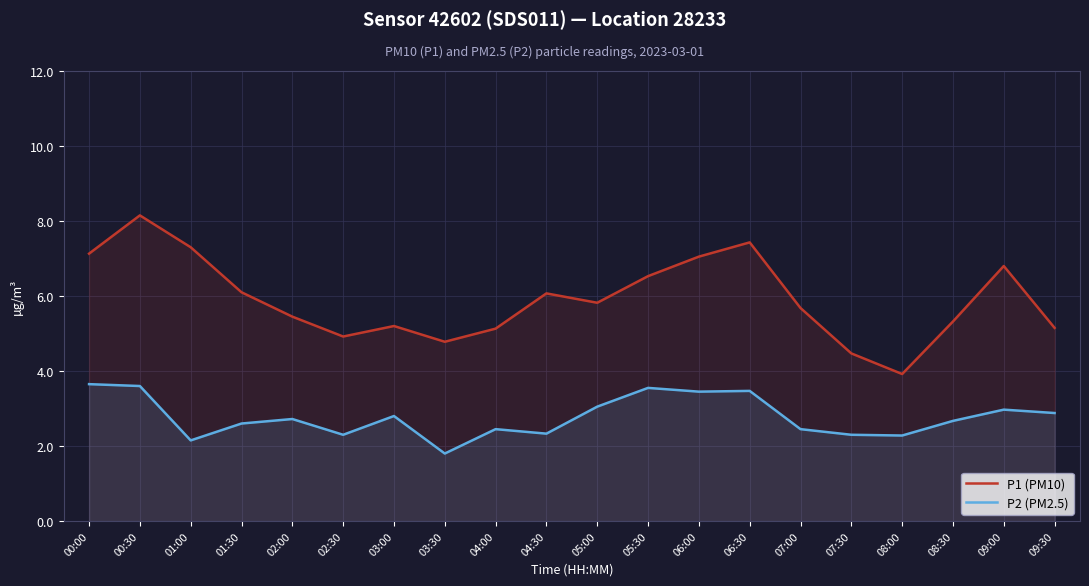

True or false: P2 (PM2.5) and P1 (PM10) intersect in this chart.

False